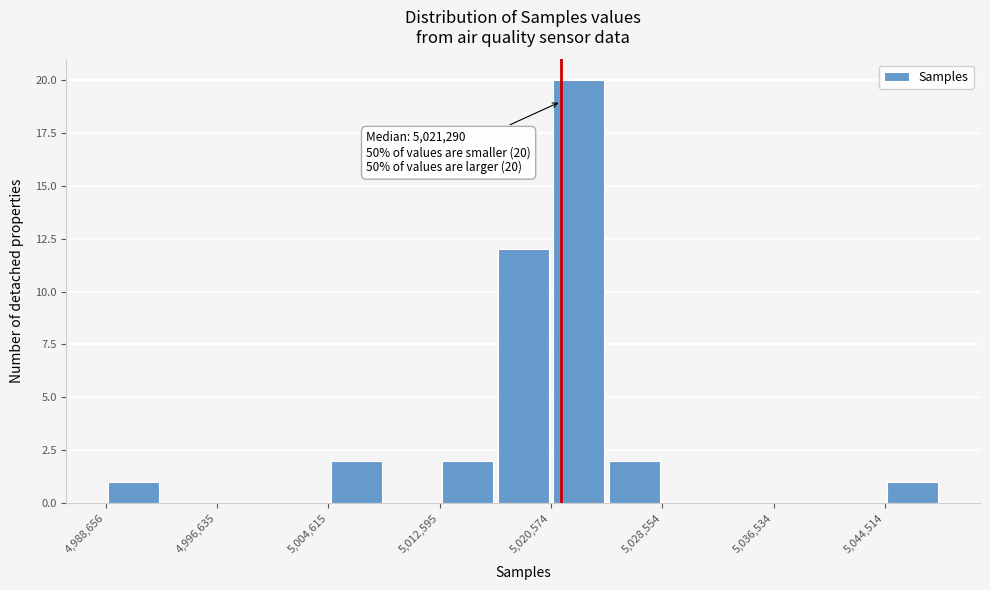

Read against the x-axis, roughly where is the centre of the tallest bar?

5023000